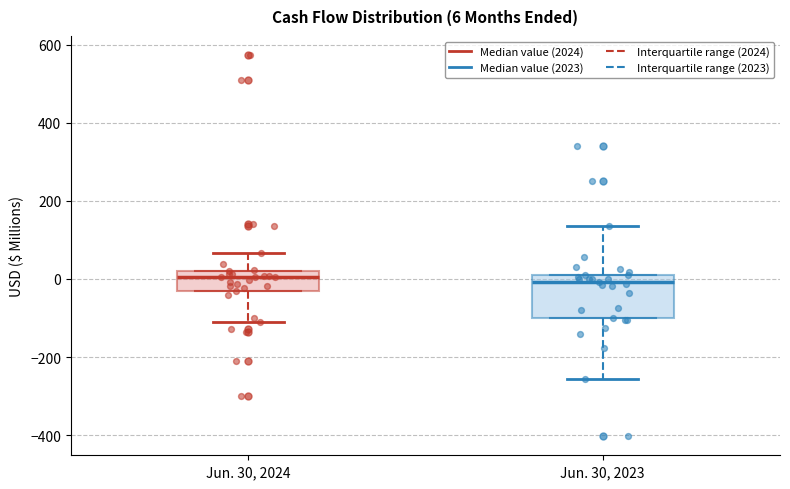

Comparing the boxes themselves (not the whiskers), which one is the tallest?

Jun. 30, 2023